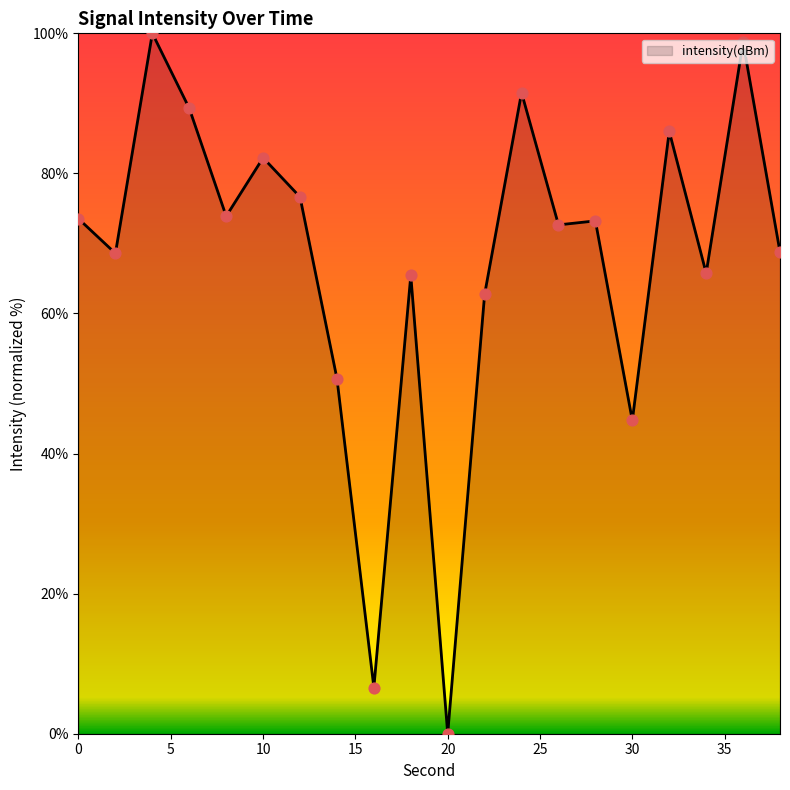

What is the difference between the maximum and minimum values?

100.0